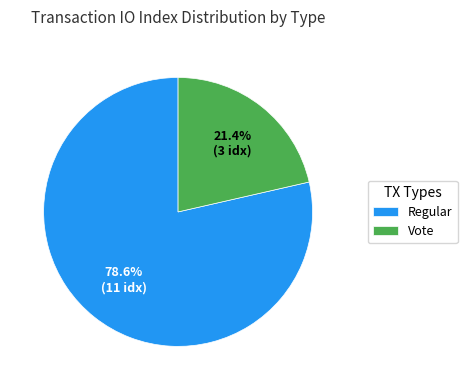

To the nearest percent, what is the average slice percentage?

50%